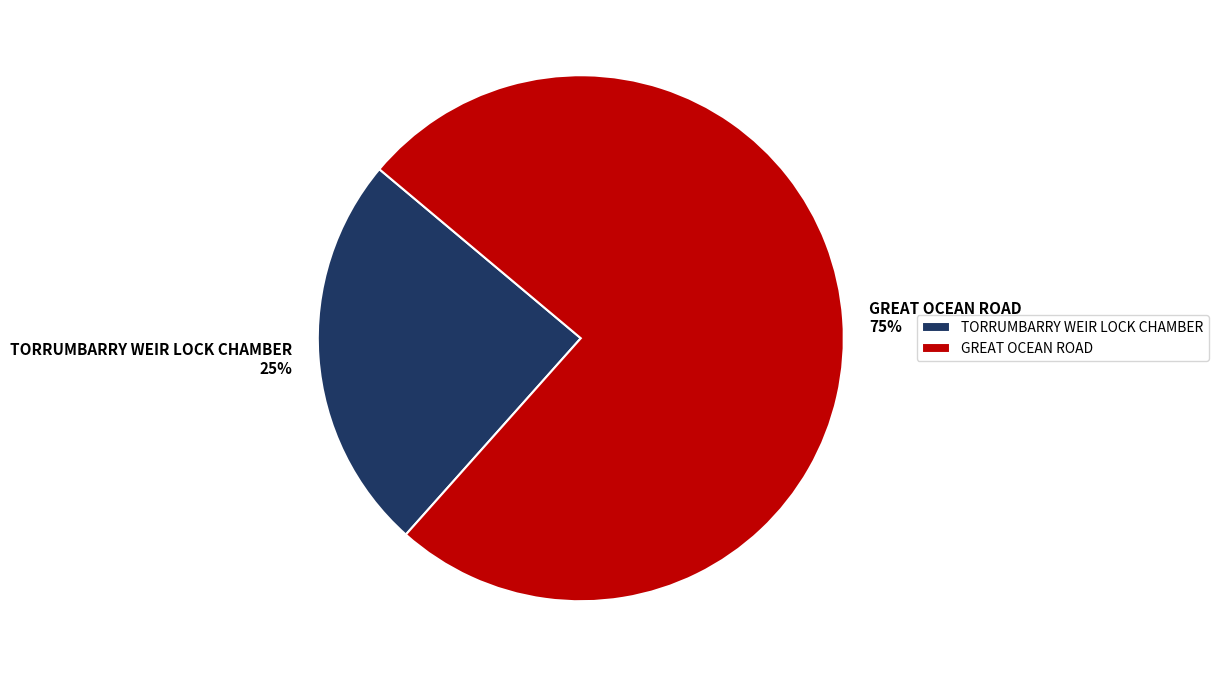

Which category has the smallest portion of the pie?

TORRUMBARRY WEIR LOCK CHAMBER